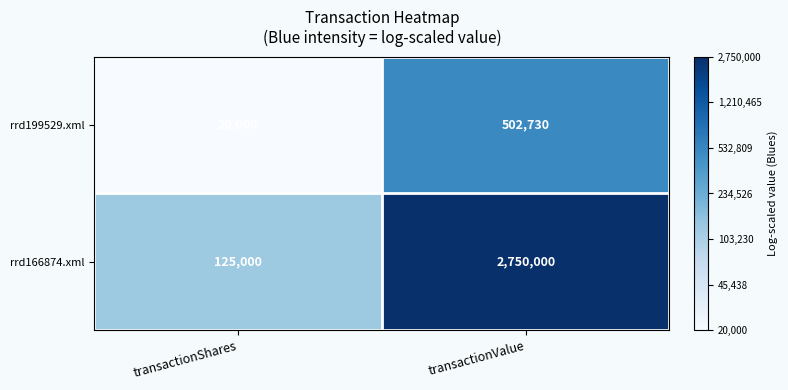

Rank the series at transactionShares from highest to lowest value.

rrd166874.xml, rrd199529.xml